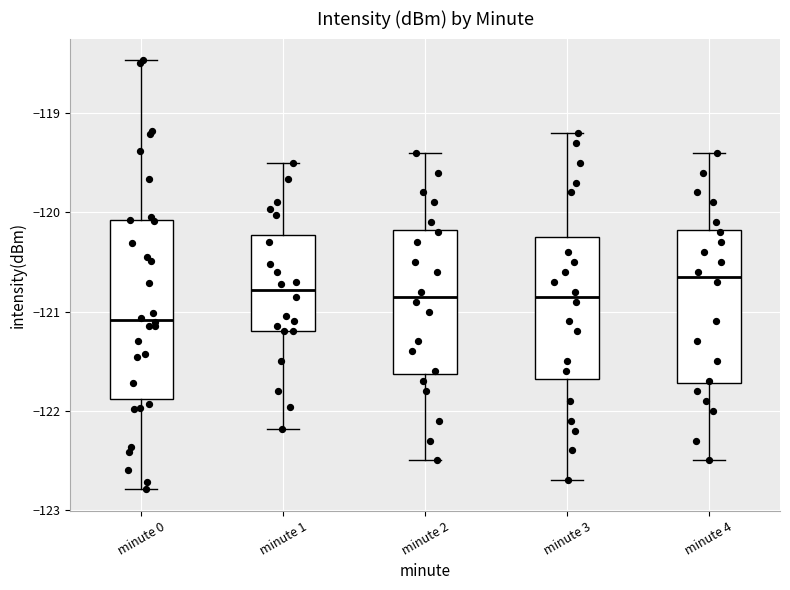

Which box has the lowest median line?

minute 0